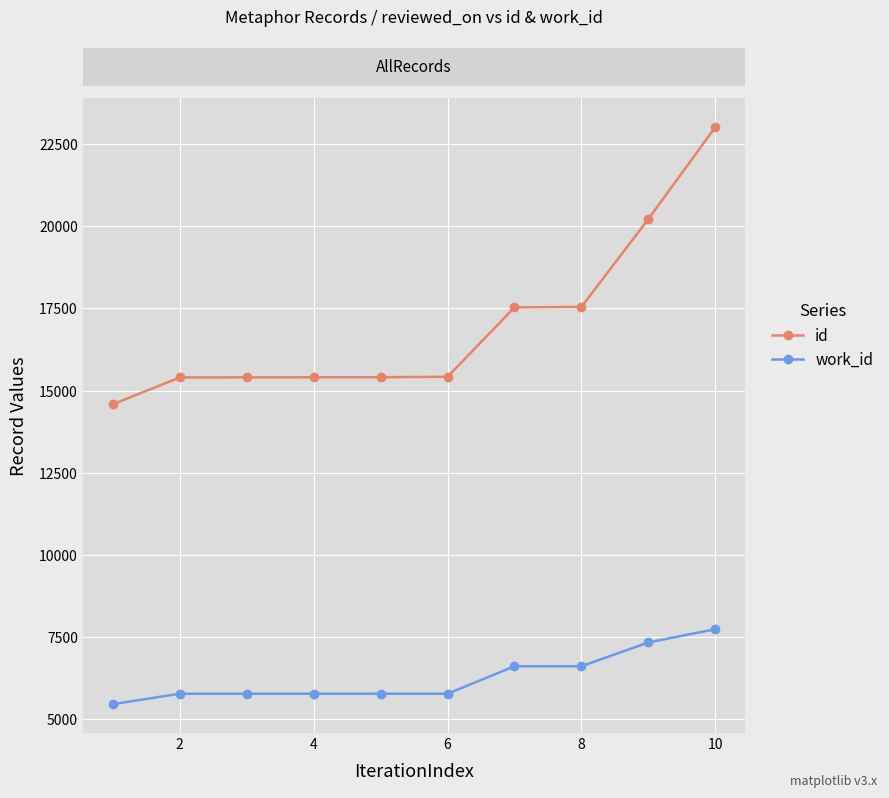

What is the sum of all id values?

169906